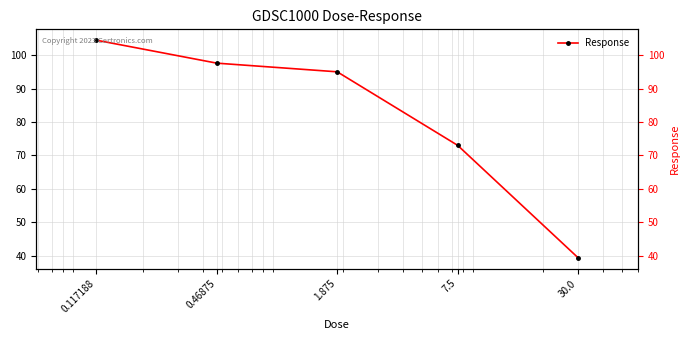

Reading left to right, transcribe all the data shown in this chart.

104.5	97.6	95.0	73.0	39.4